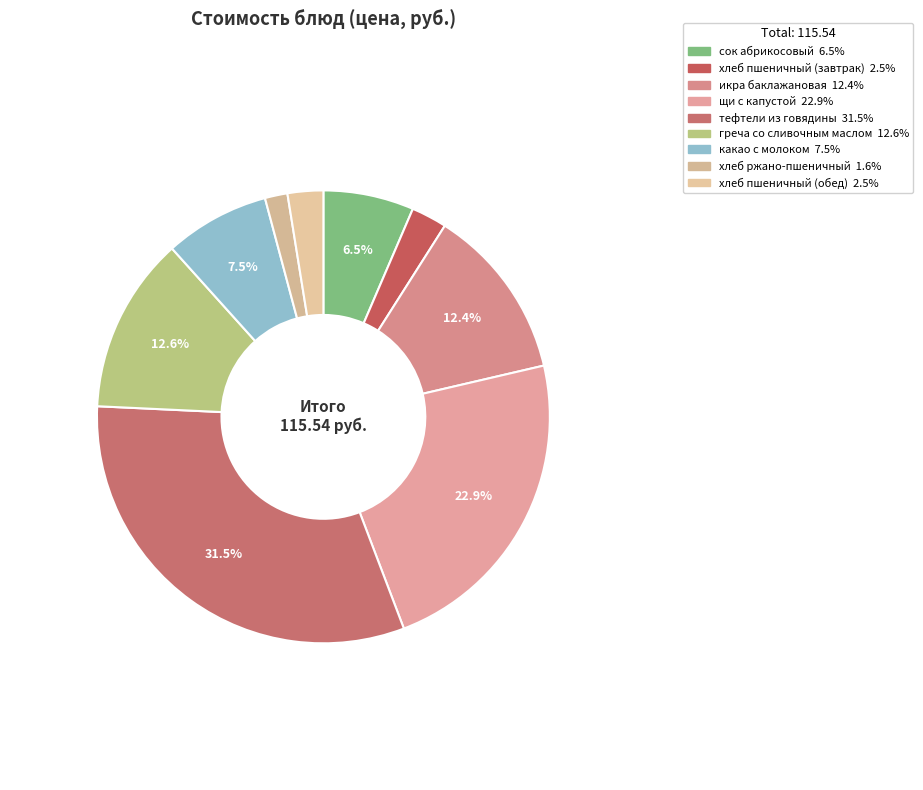

Approximately how many times larger is the value at греча со сливочным маслом compared to тефтели из говядины?

0.4